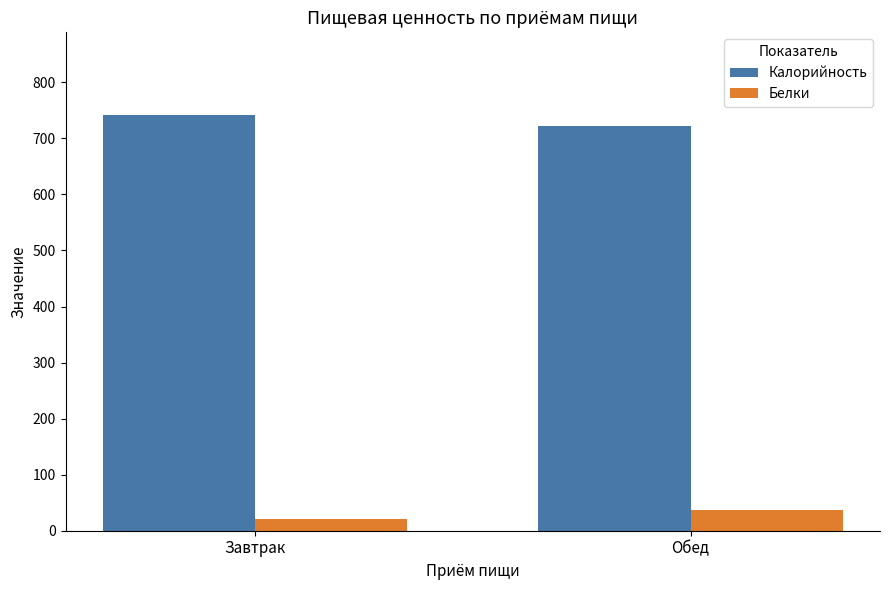

Are the bars horizontal?

No